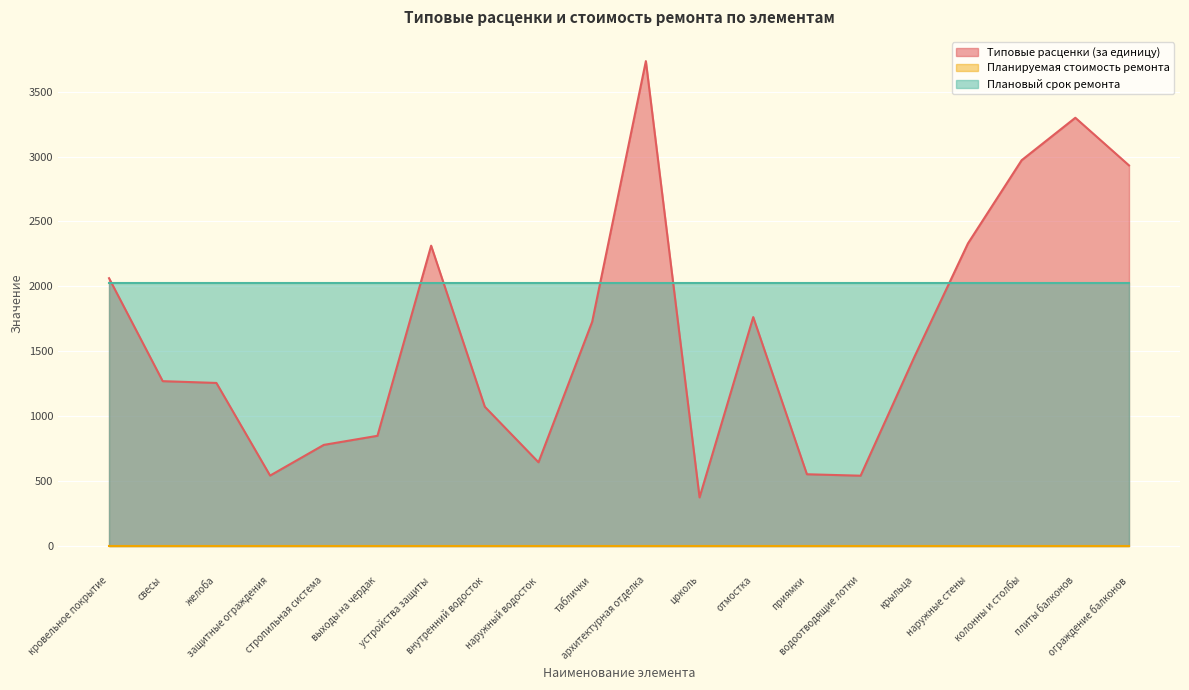

What is the difference between the maximum and minimum values in the Типовые расценки (за единицу) series?

3360.9